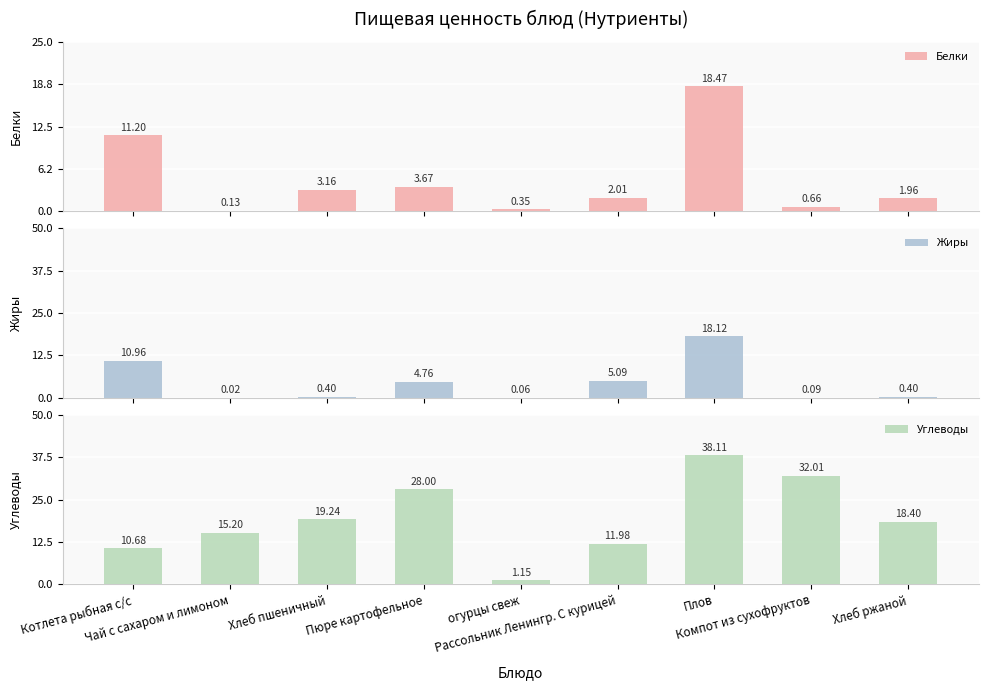

What are all the series names shown in the legend?

Белки, Жиры, Углеводы